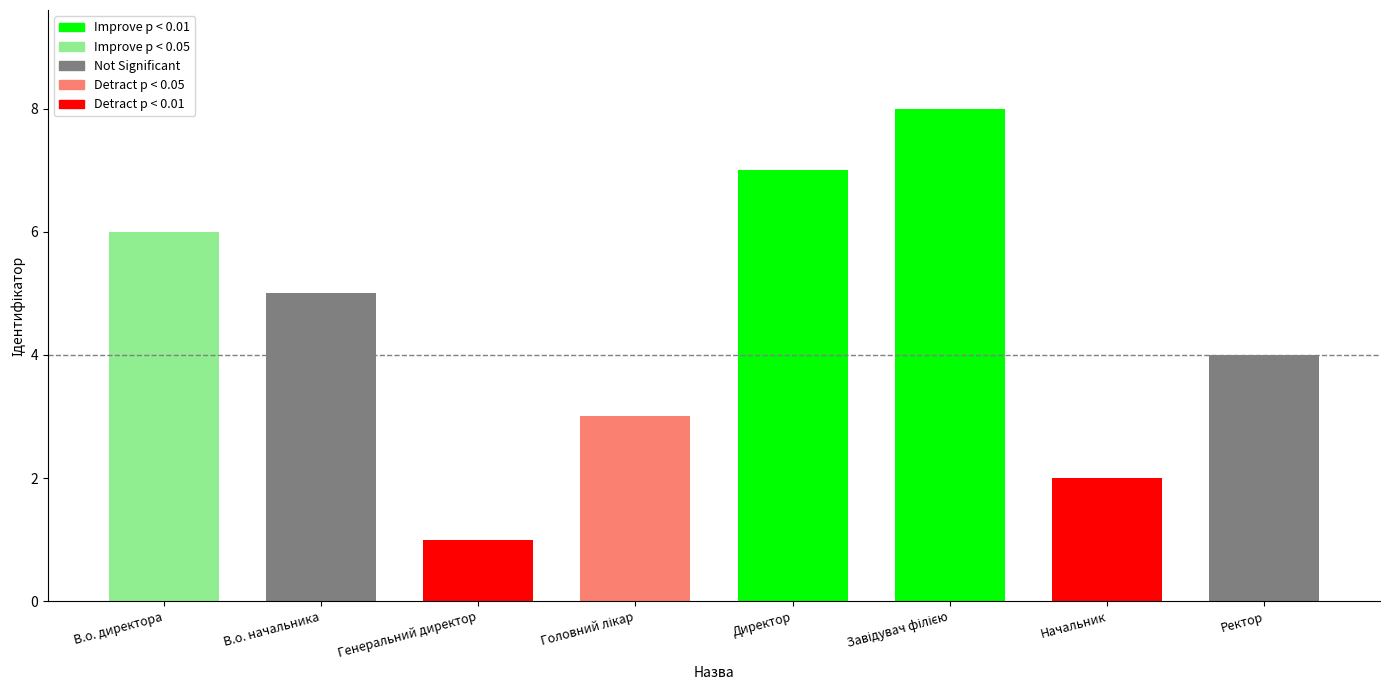

What is the sum of the values at В.о. директора and Ректор?

10